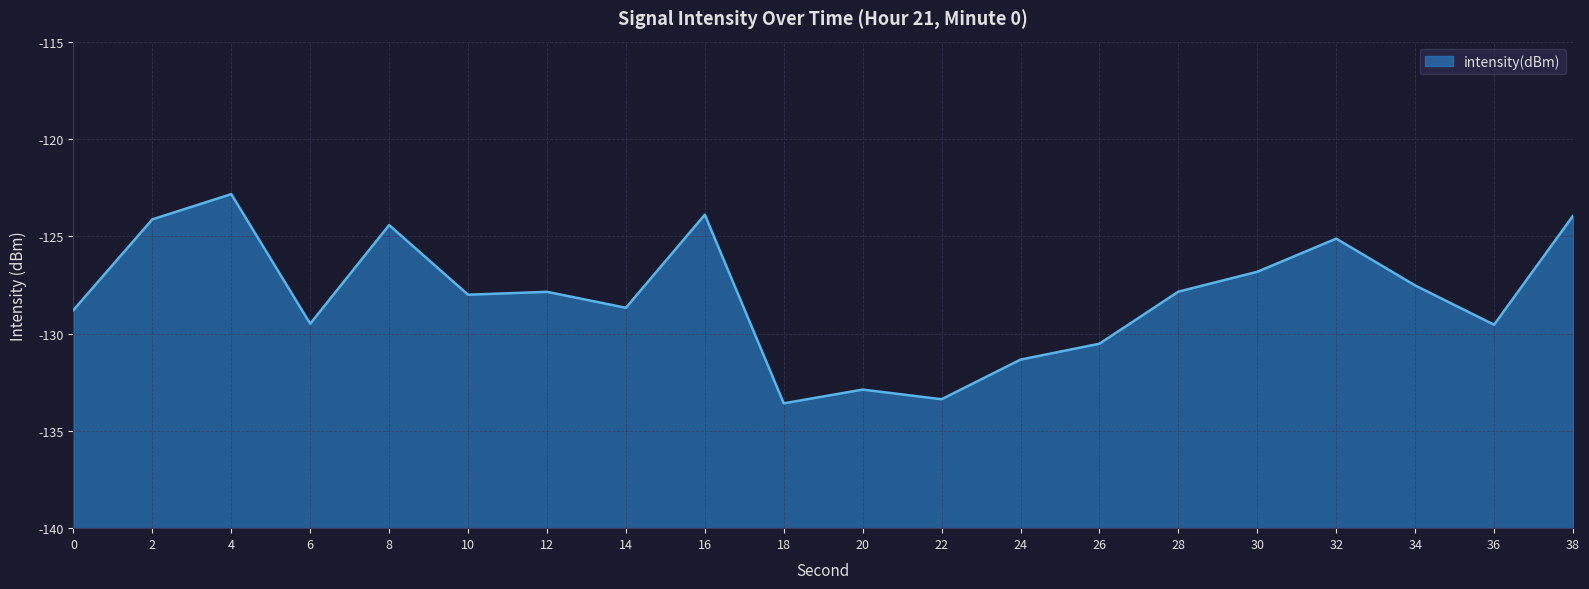

The chart shows a value of -44.2 at 38. True or false?

False